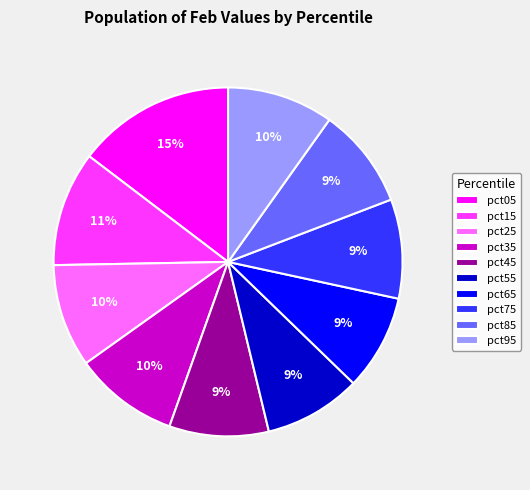

To the nearest percent, what percentage of the pie is pct45?

9%